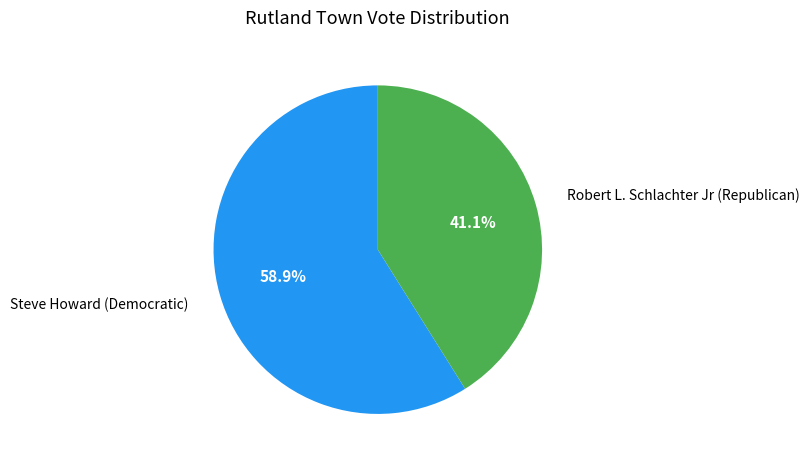

Is there any slice that represents more than half of the pie?

Yes